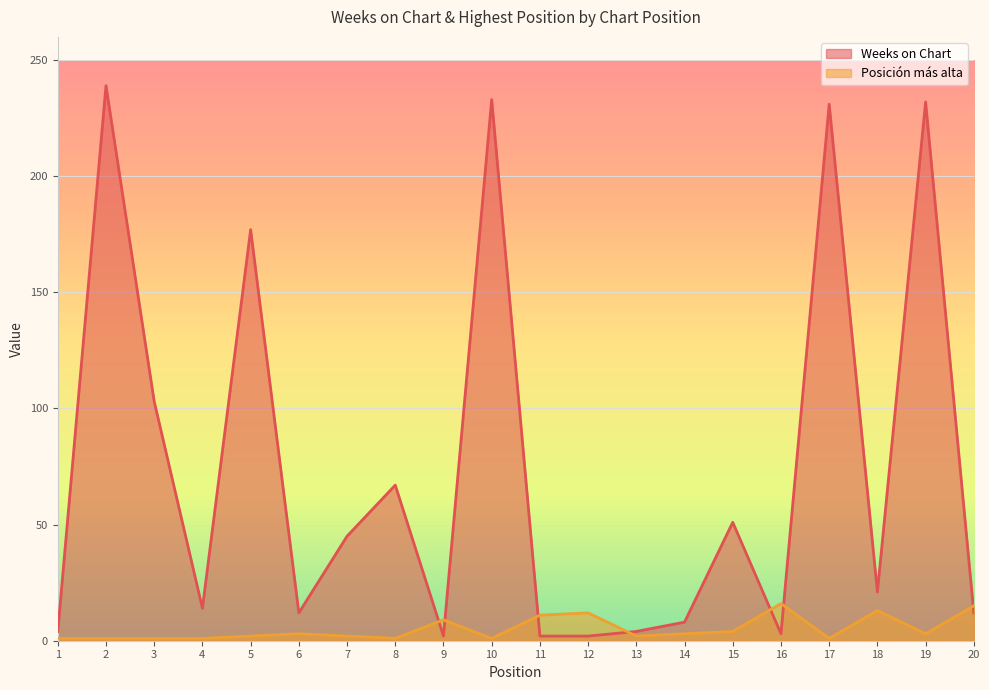

At which label is Weeks on Chart closest to 120?

3